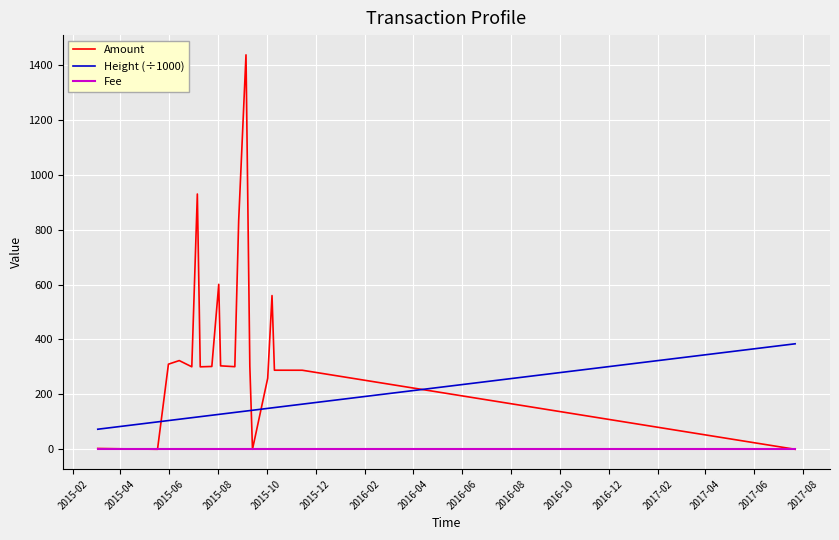

Which series has the widest spread of values?

Amount